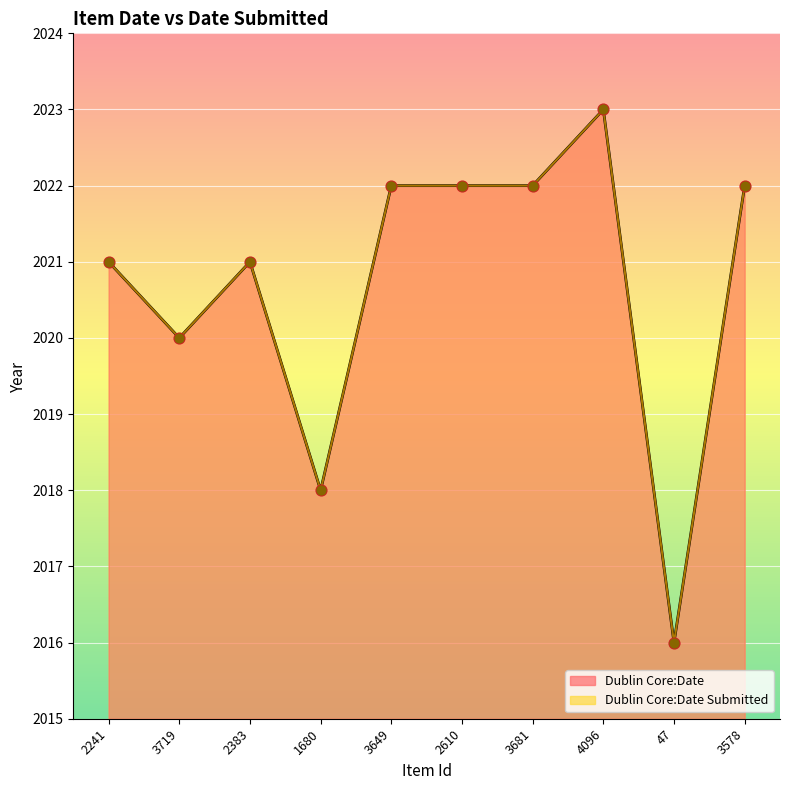

Which series has the largest total across all categories?

Dublin Core:Date